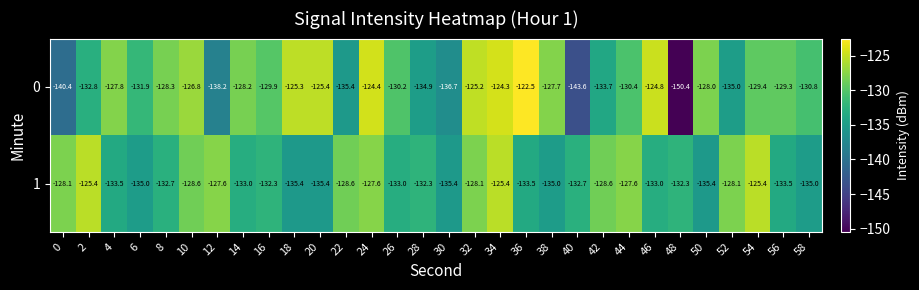

List the labels in order of 0 value, largest first.

36, 34, 24, 46, 32, 18, 20, 10, 38, 4, 50, 14, 8, 56, 54, 16, 26, 44, 58, 6, 2, 42, 28, 52, 22, 30, 12, 0, 40, 48